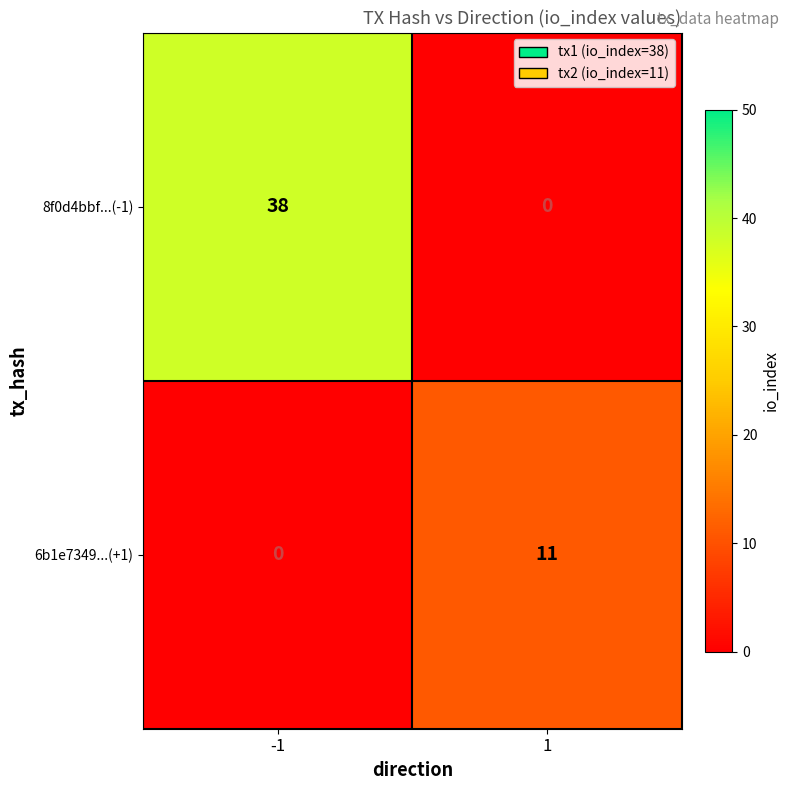

How many data points does each series have?

2